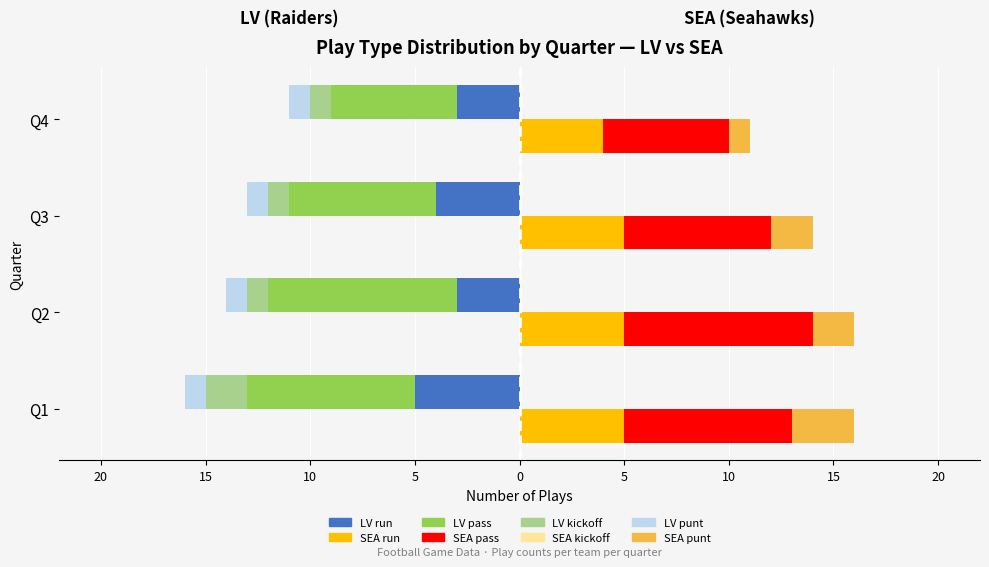

Are the bars grouped side by side (vs. stacked)?

Yes